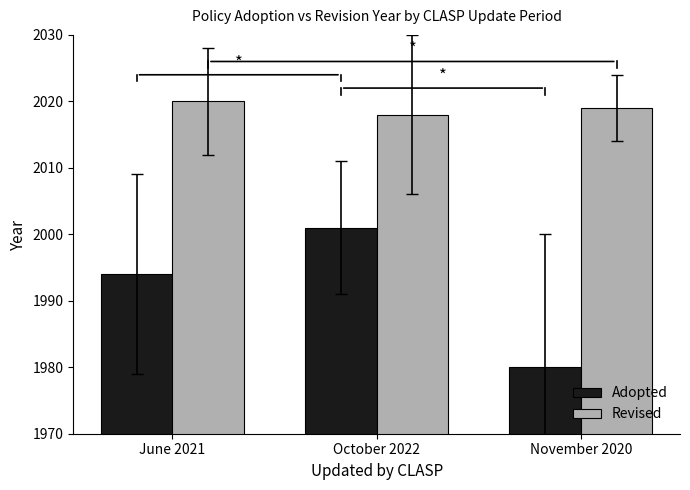

At which label is Revised closest to 2019?

November 2020